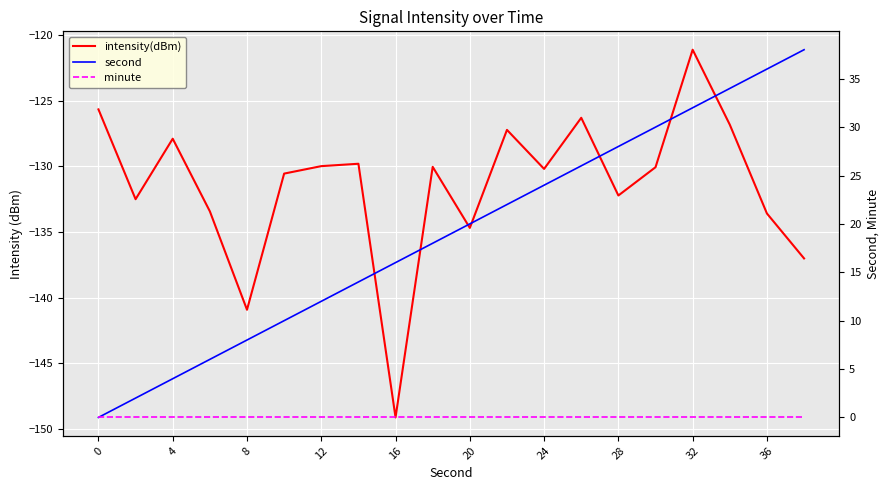

What is the difference between the maximum and minimum values in the second series?

38.0